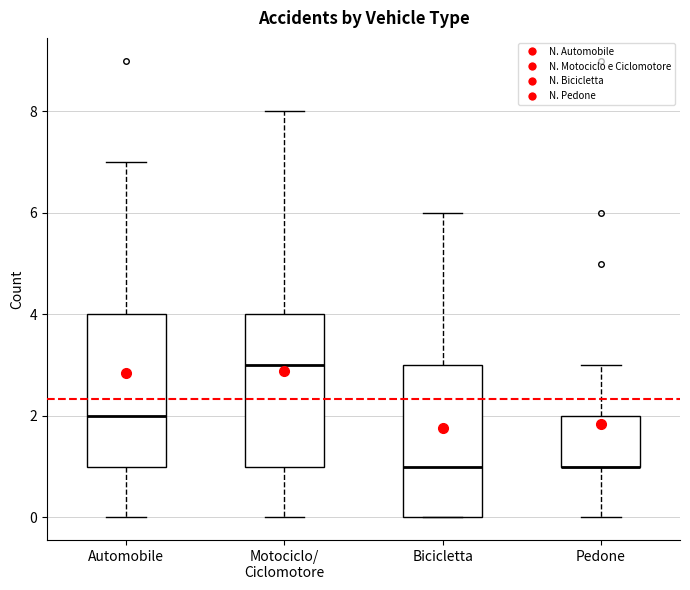

Where does the upper whisker of the box for Automobile end on the y-axis? The values are not printed on the chart, so give them approximately, as read against the axis.

7